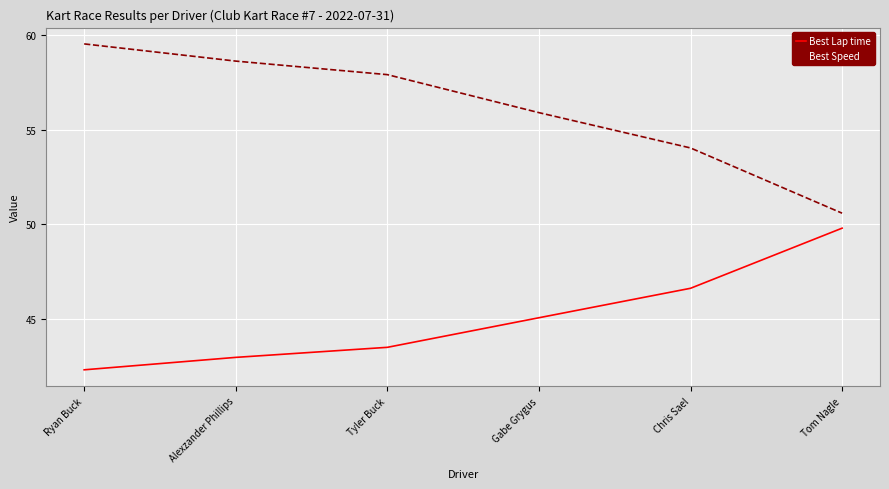

The Best Lap time series shows 19.2 at Chris Sael. True or false?

False